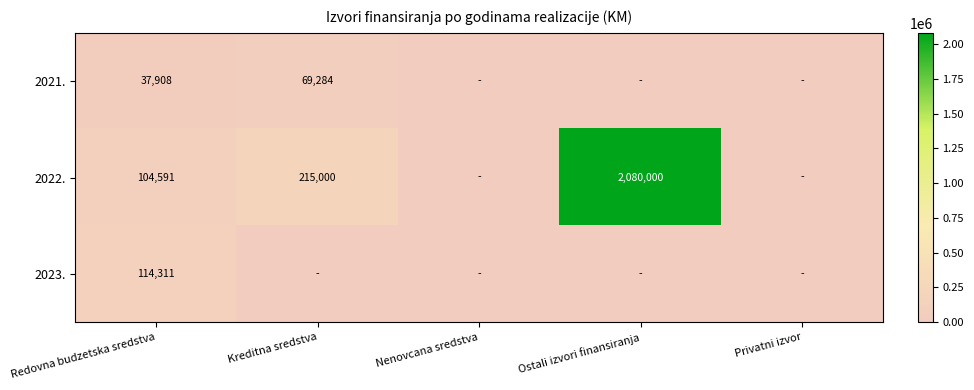

The 2021. series shows 37908 at Redovna budzetska sredstva. True or false?

True